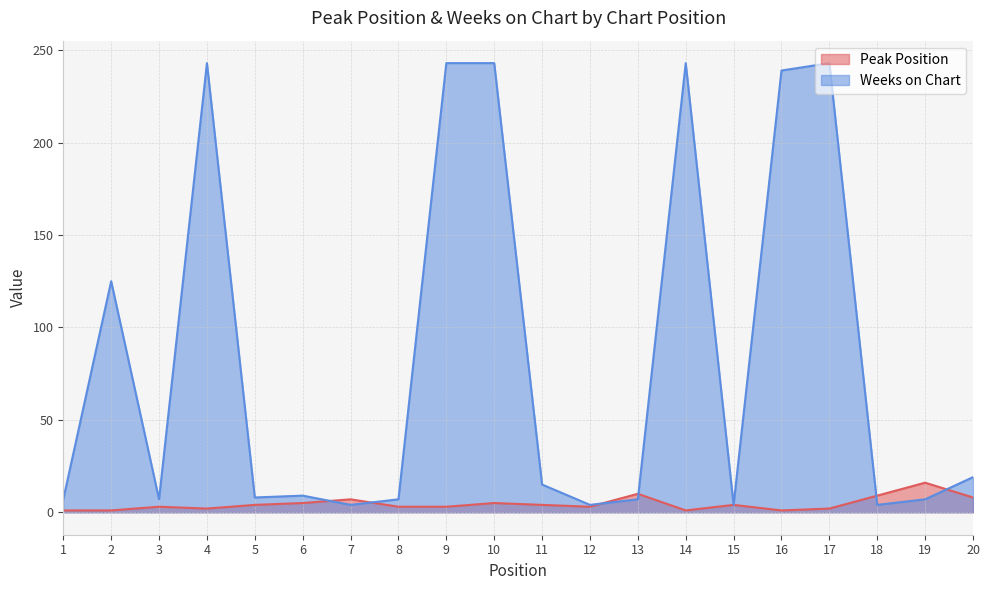

At which label does Peak Position first exceed 4?

6